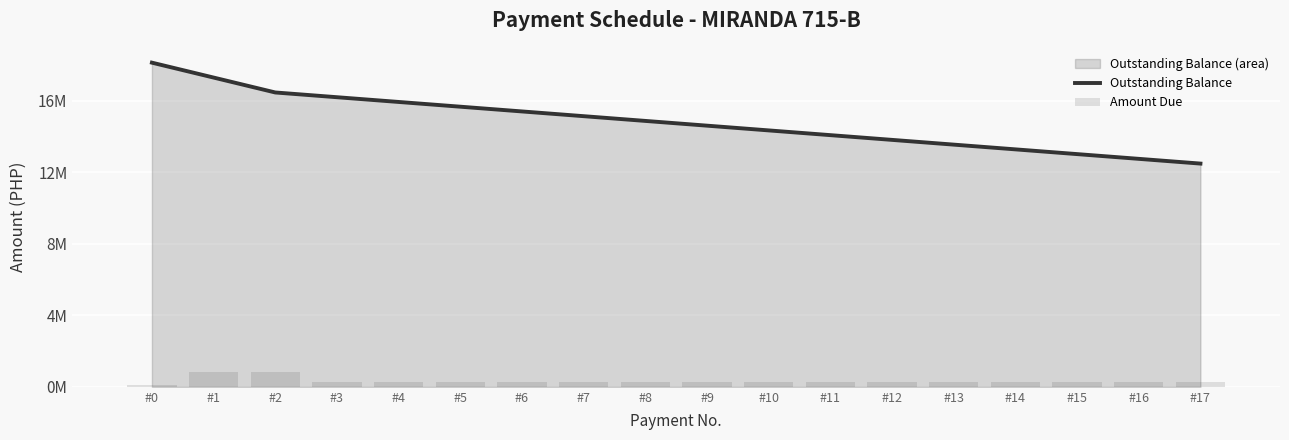

What is the sum of the Amount Due values at #8 and #17?

530589.5